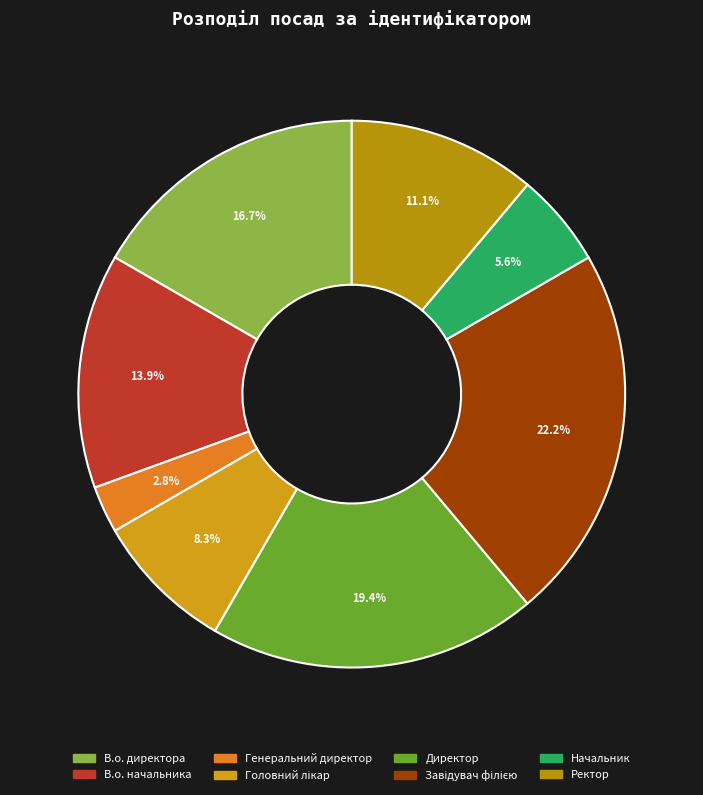

Which slice is the smallest?

Генеральний директор